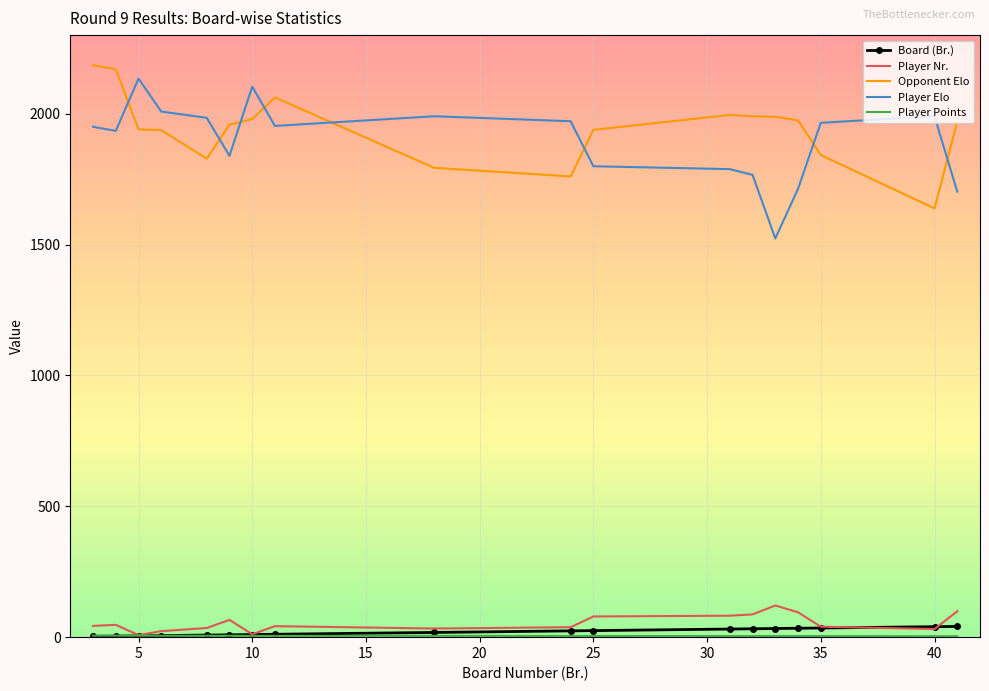

True or false: Player Nr. and Player Elo cross at least once.

False